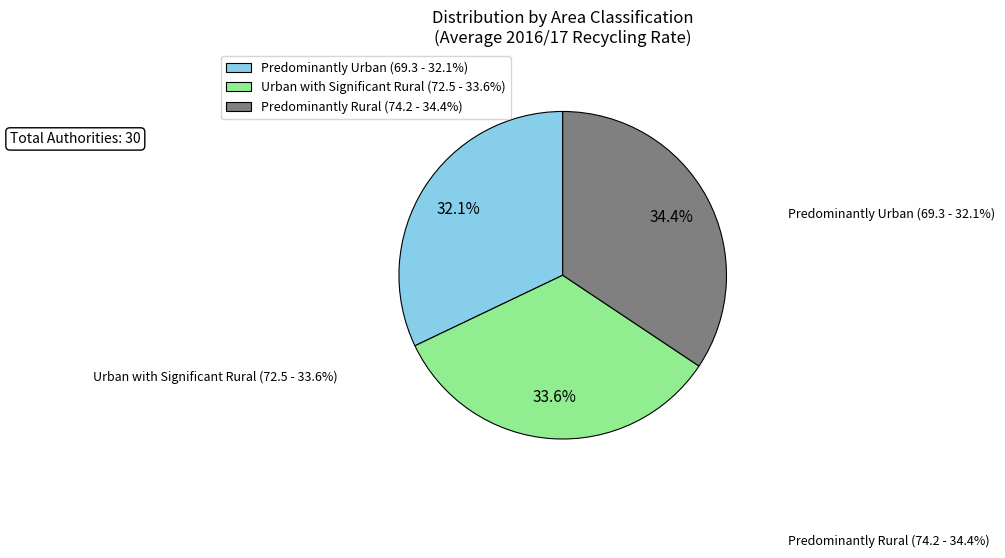

To the nearest percent, what percentage of the pie is Urban with Significant Rural?

34%